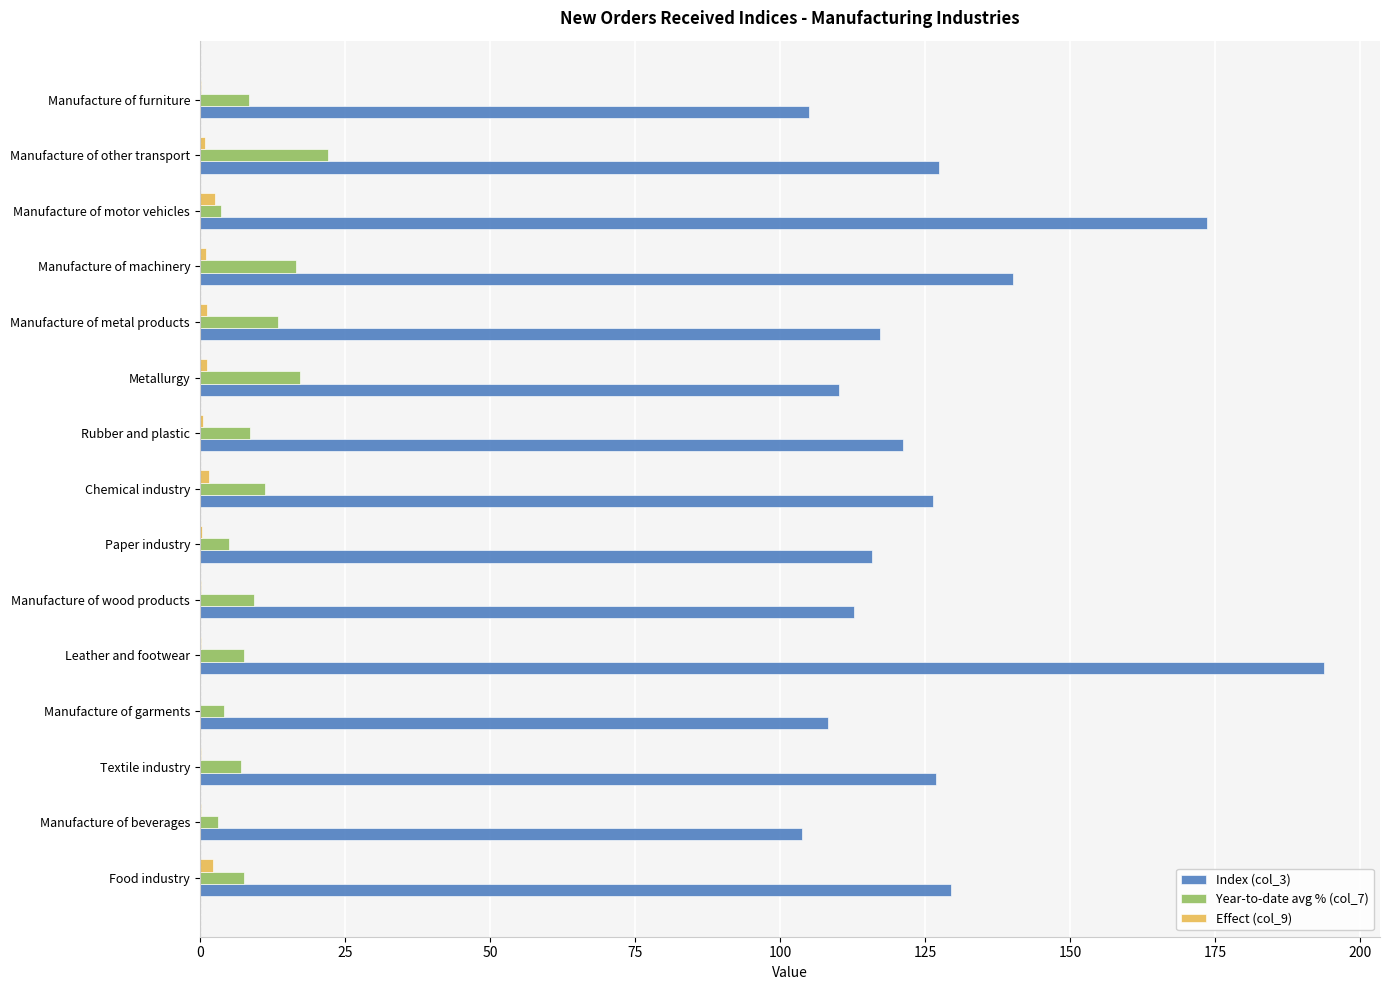

Is the value of Year-to-date avg % (col_7) at Manufacture of metal products greater than the value of Index (col_3) at Manufacture of garments?

No